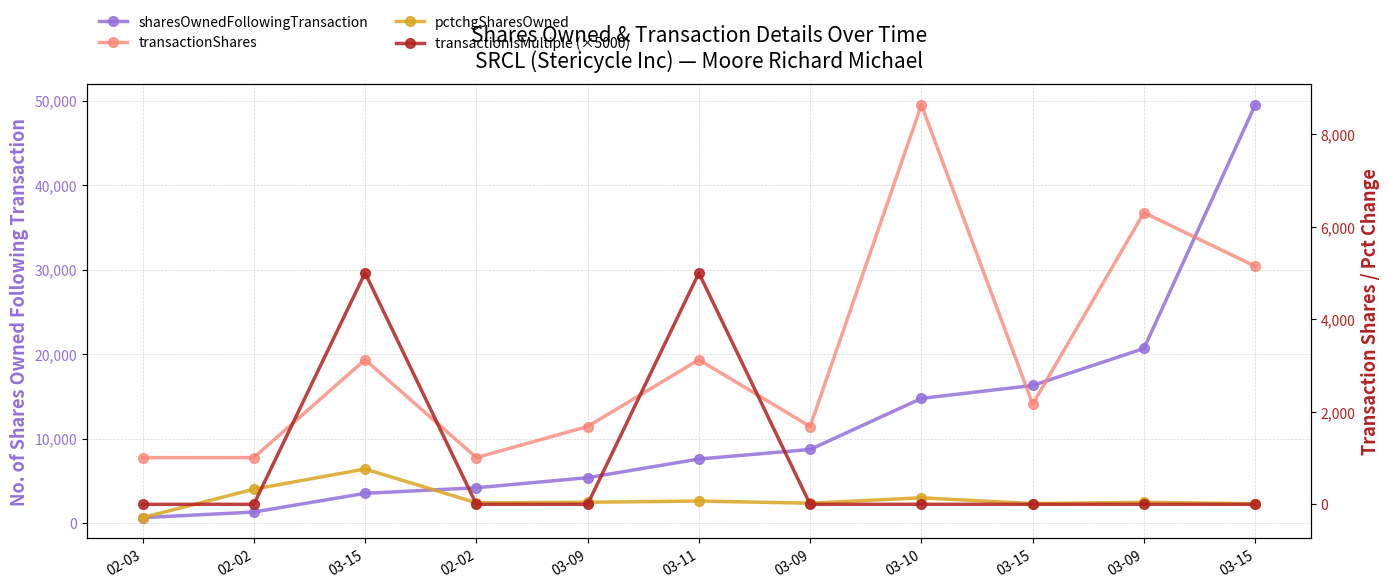

Does the chart display data point markers on the line(s)?

Yes